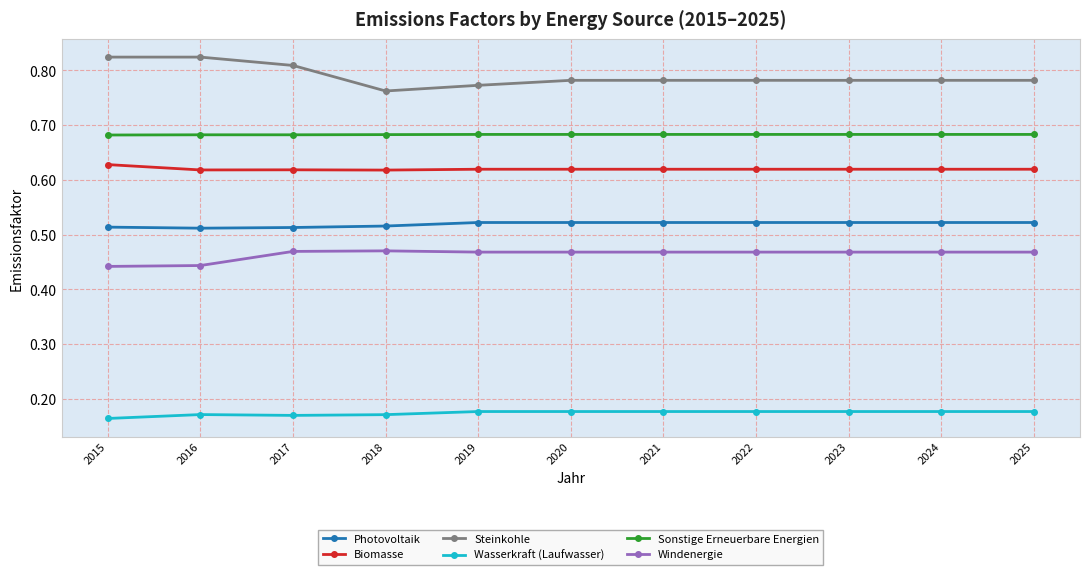

Which series has the largest total across all categories?

Steinkohle